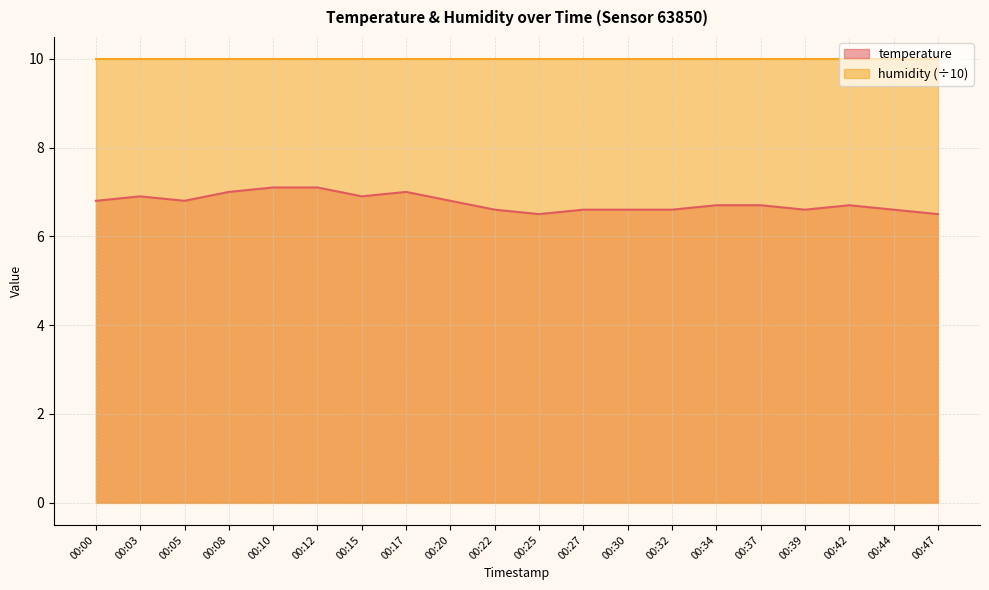

Which label corresponds to the largest value in the chart?

00:10